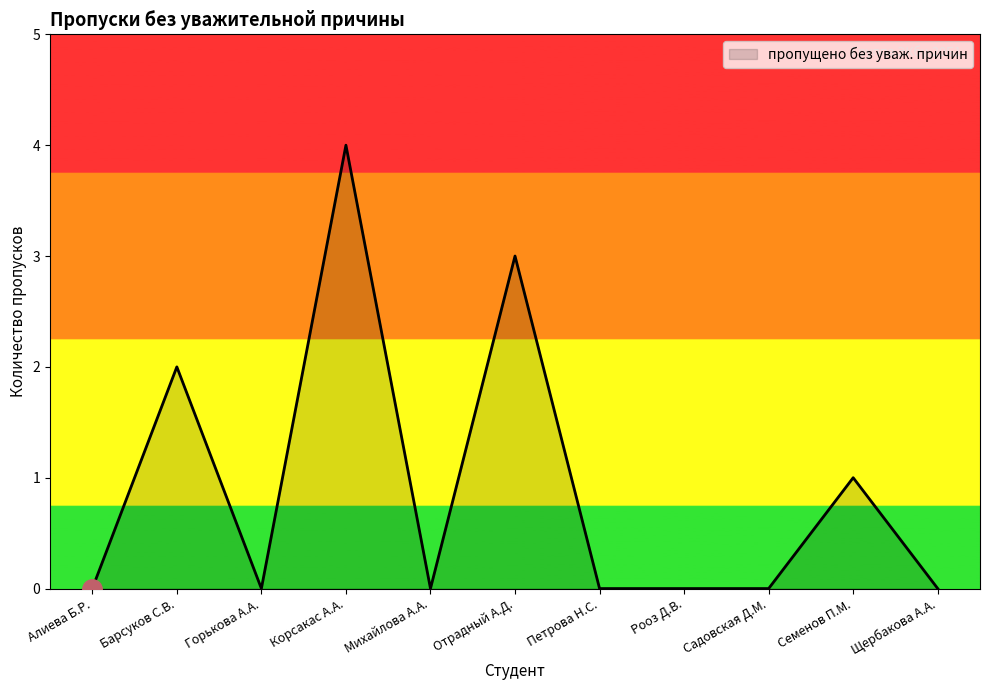

What is the difference between the second highest and minimum values?

3